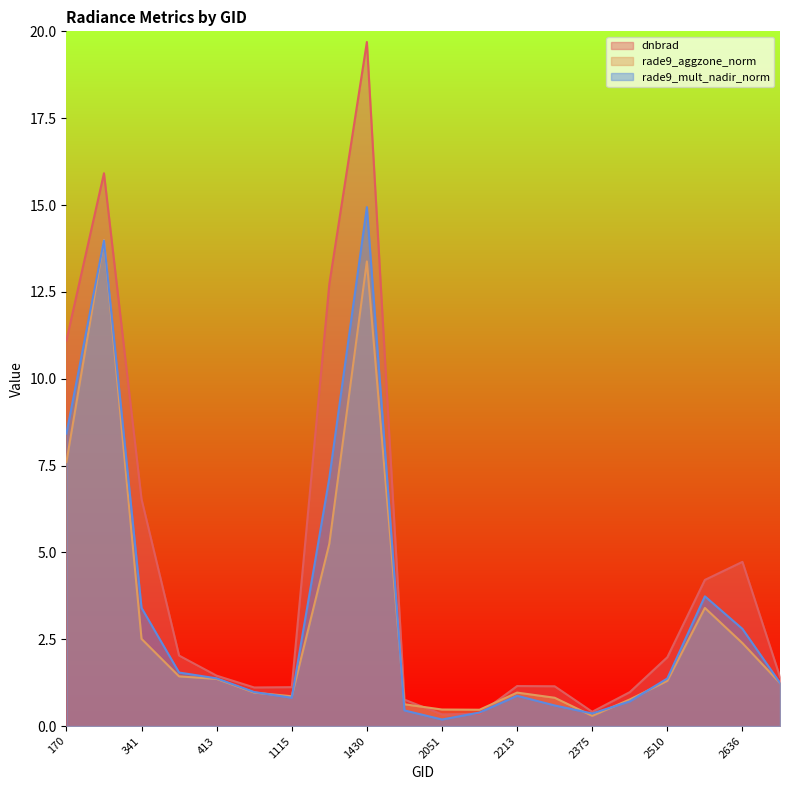

True or false: dnbrad and rade9_mult_nadir_norm cross at least once.

True